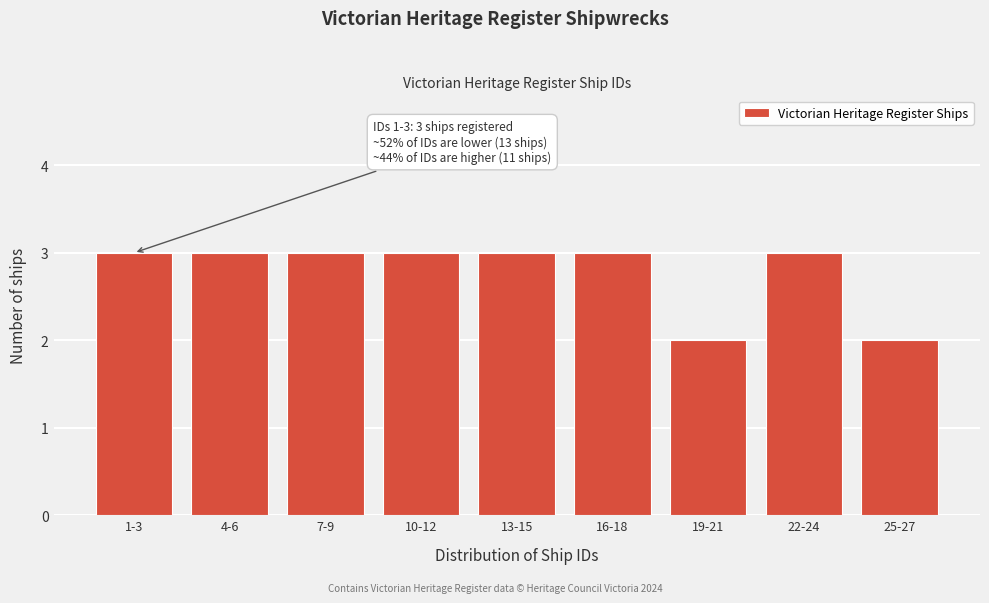

Reading right to left, what are all the values shown in this chart?

25-27=2	22-24=3	19-21=2	16-18=3	13-15=3	10-12=3	7-9=3	4-6=3	1-3=3